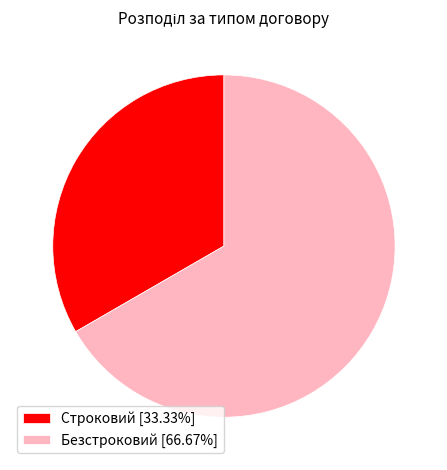

Which slice is the largest?

Безстроковий